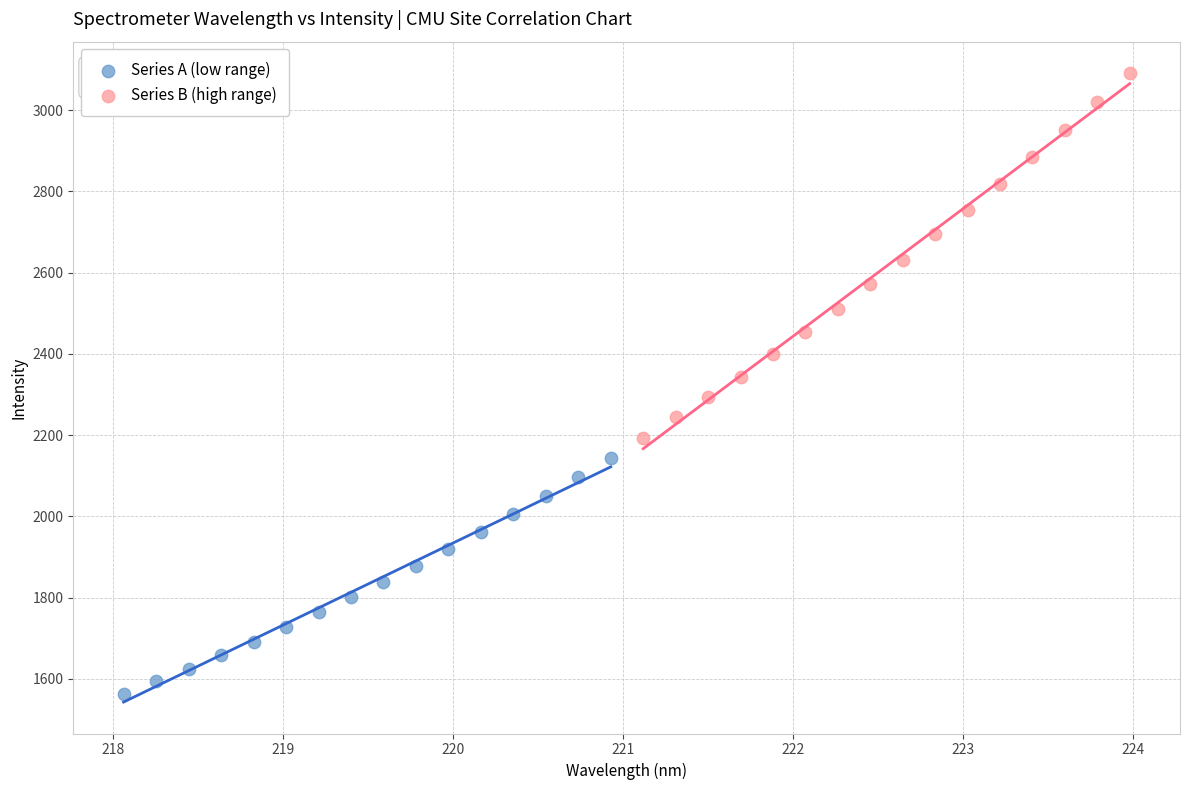

Which series reaches the minimum Y coordinate?

Series A (low range)